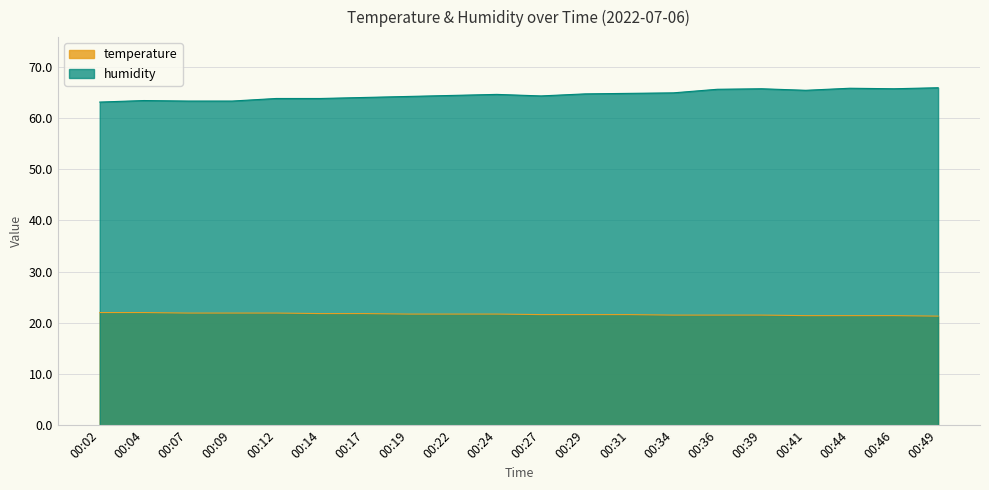

True or false: humidity and temperature cross at least once.

False